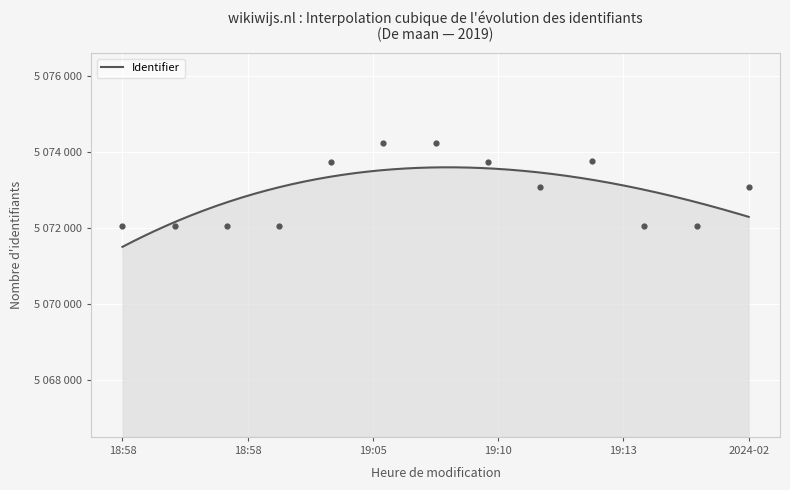

What is the change in value from 2019-03-10 19:10:39 to 2024-02-16 09:07:08?

-661